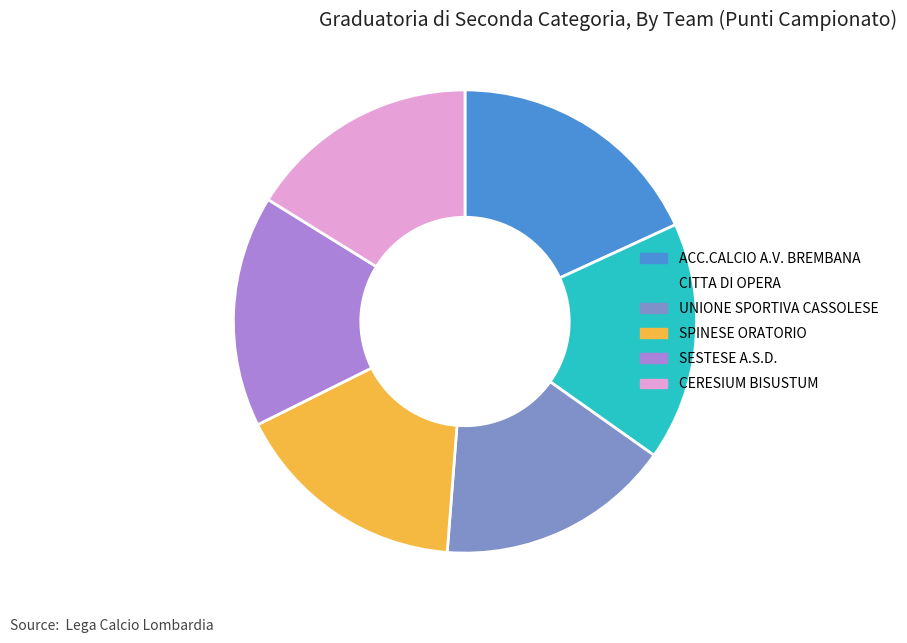

Approximately how many times larger is the value at SESTESE A.S.D. compared to ACC.CALCIO A.V. BREMBANA?

0.9